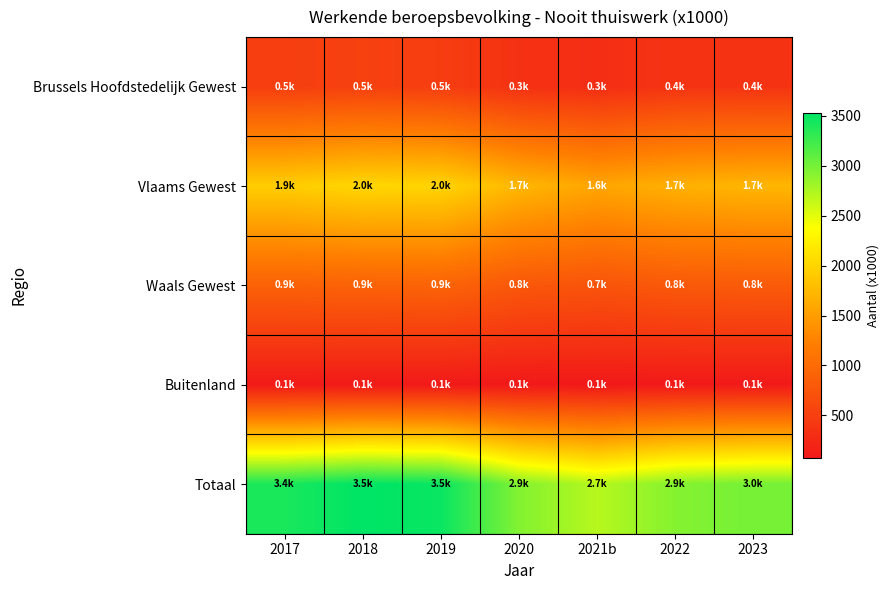

Between 2023 and 2021b, which is larger?

2023